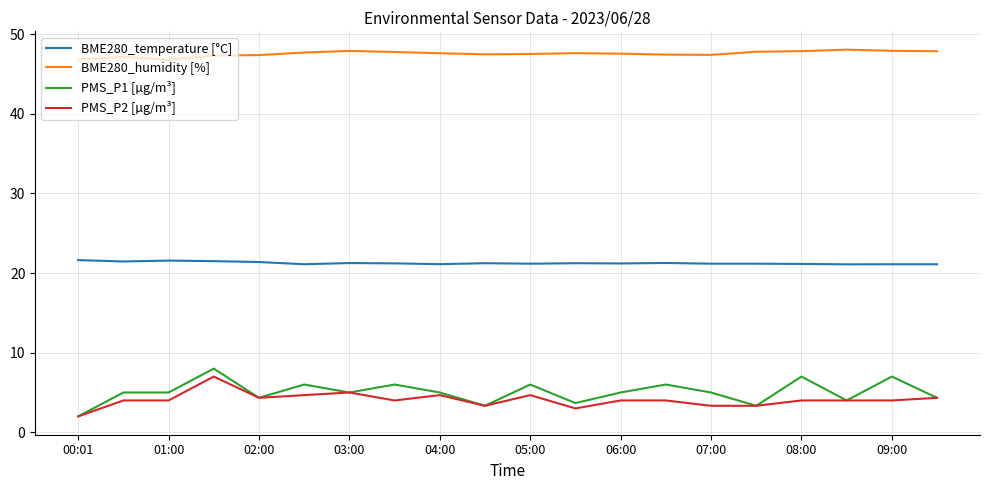

What is the maximum value shown in the chart?

48.0